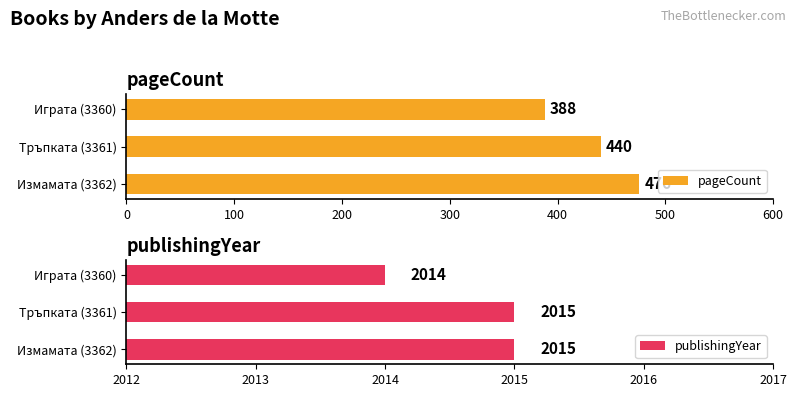

At which label does pageCount reach its minimum?

Играта (3360)